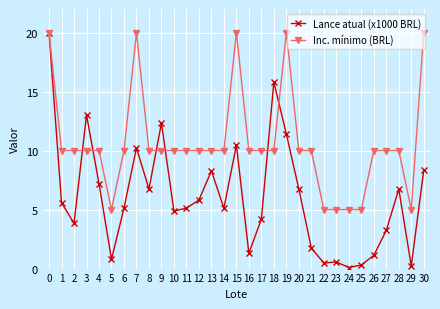

What is the value of the Inc. mínimo (BRL) point at the 13th from the left?

10.0